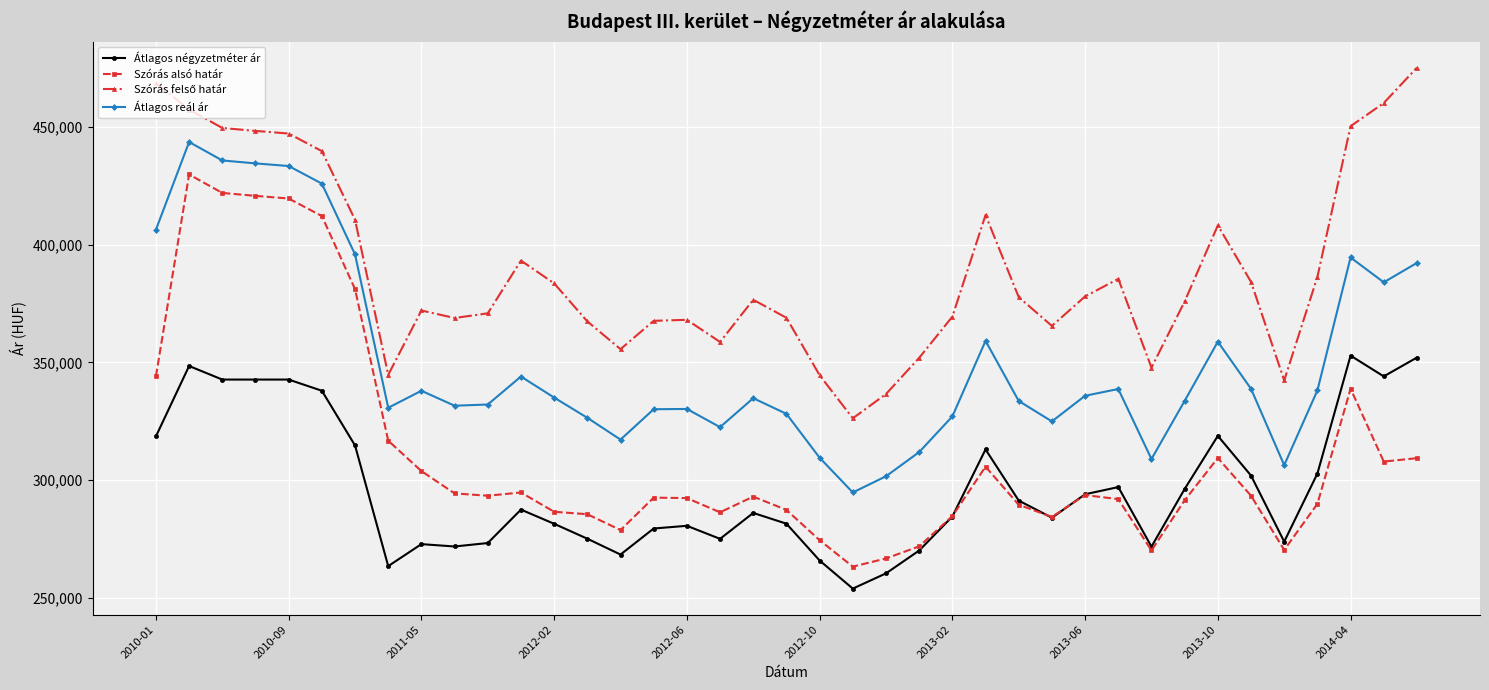

True or false: Átlagos reál ár has more than 1 interior local peaks.

True